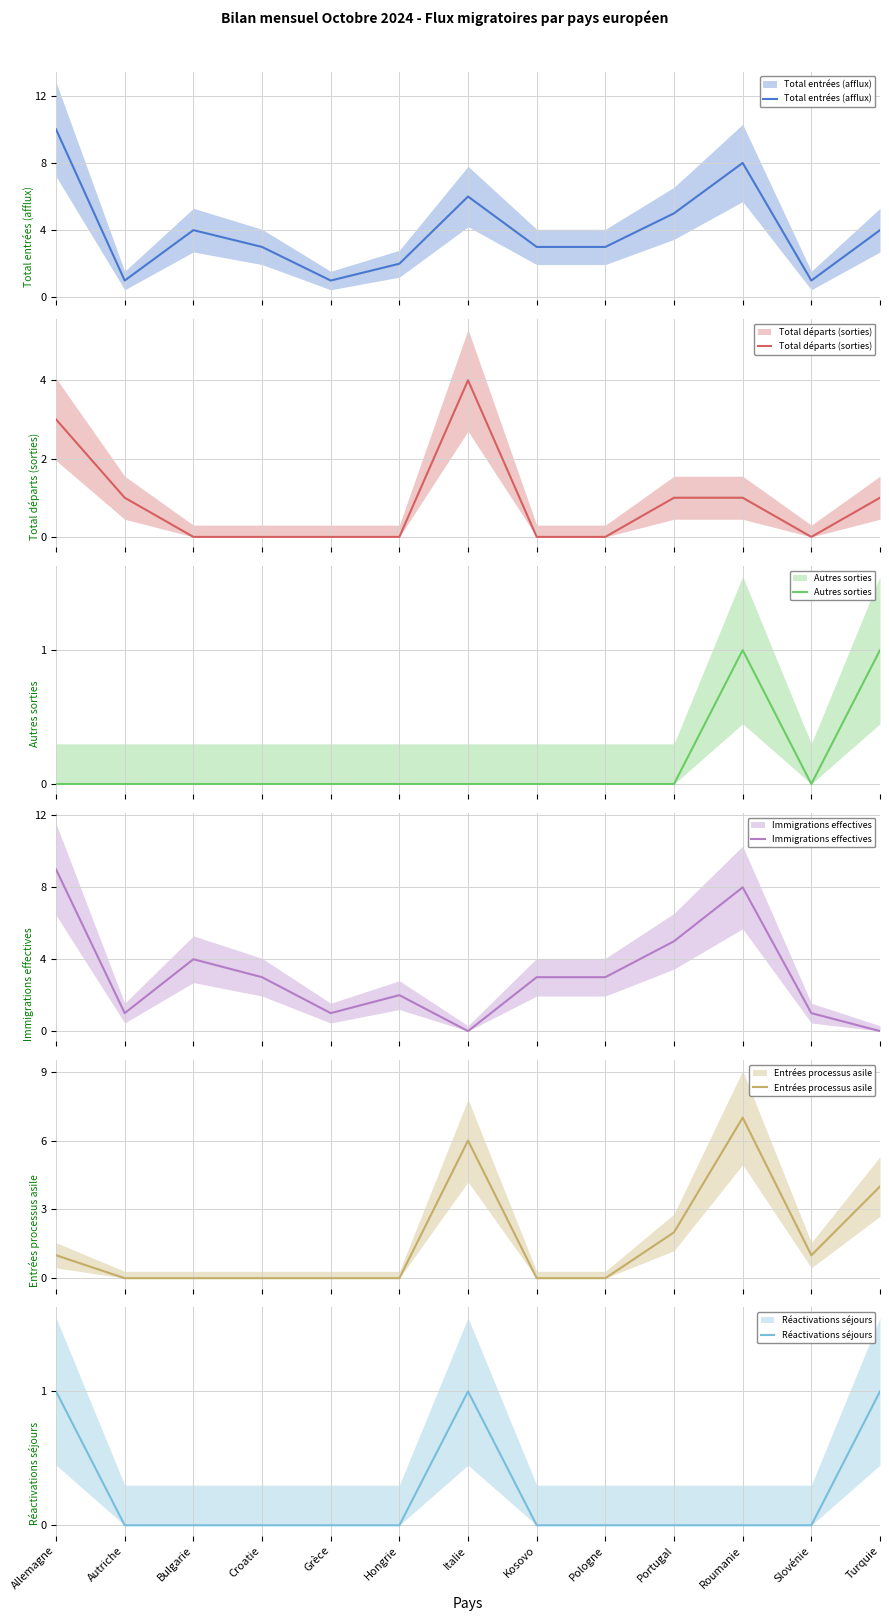

What is the label of the 5th point from the left?

Grèce